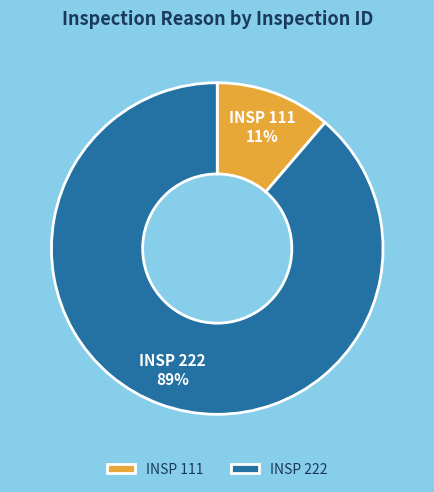

Is the sum of INSP 111 and INSP 222 greater than half?

Yes